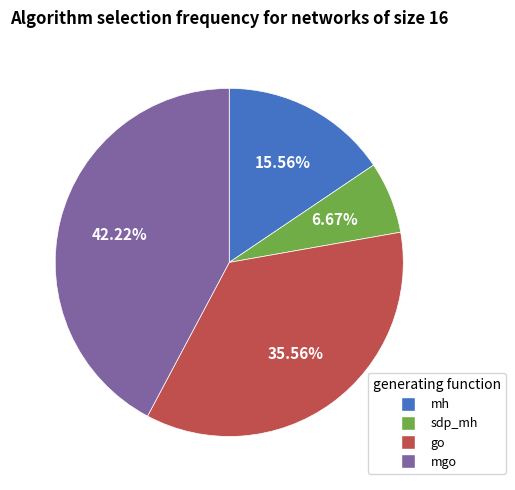

Does any single category account for the majority?

No